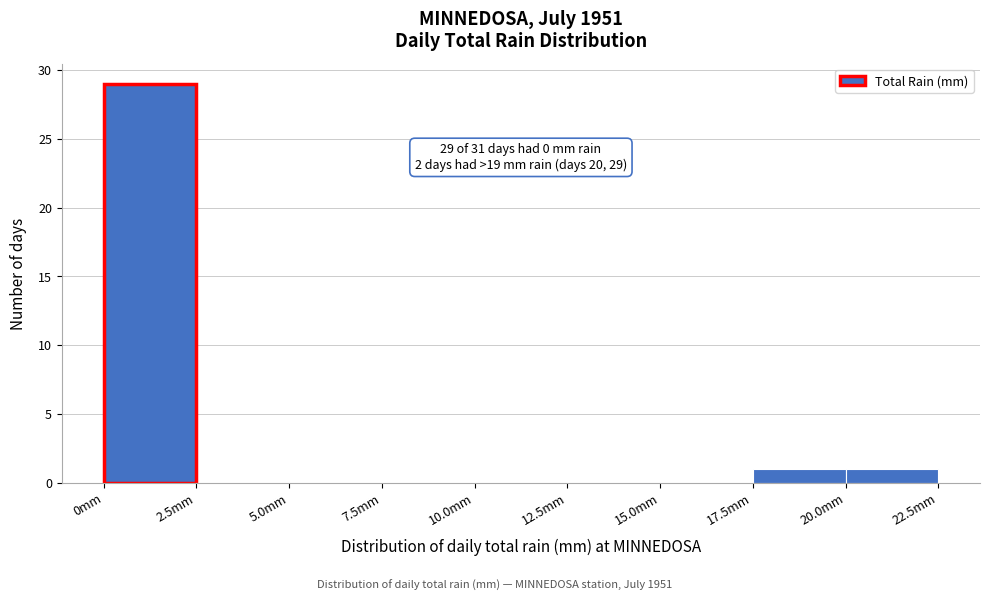

Which range on the x-axis has the tallest bar?

0.0 to 2.5